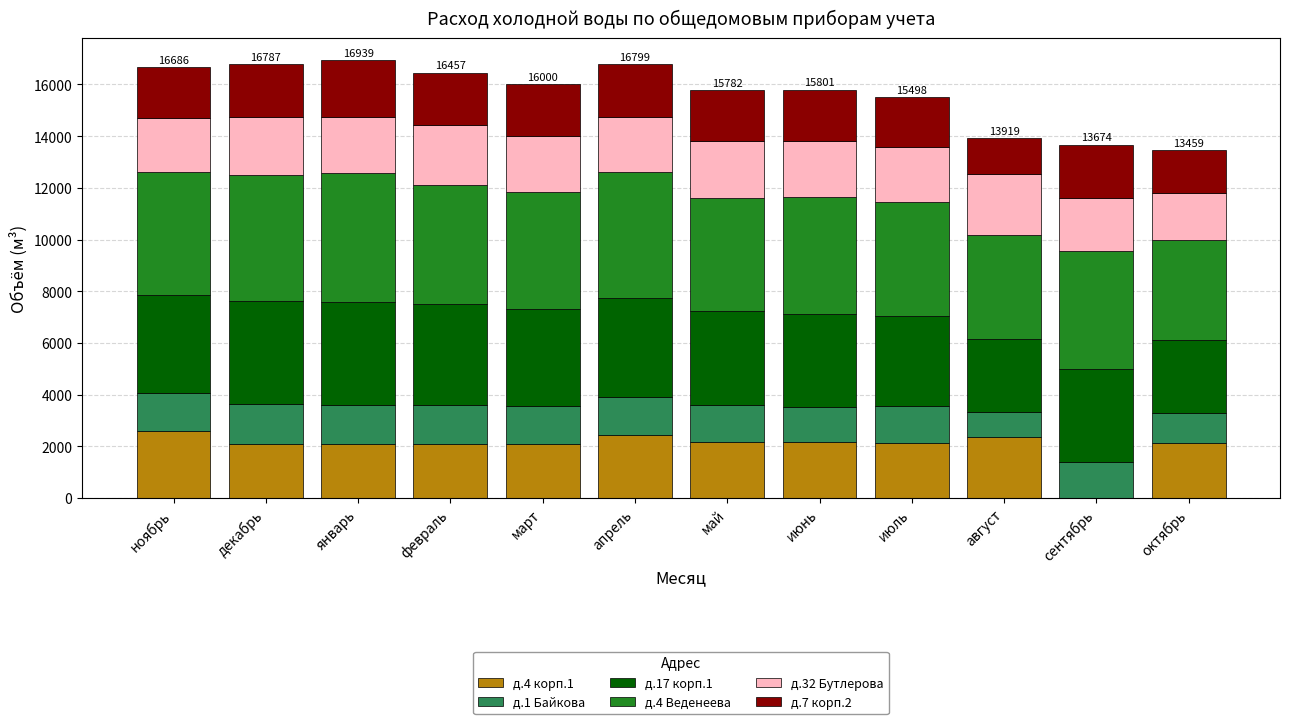

What is the total value across all series at февраль?

16457.0